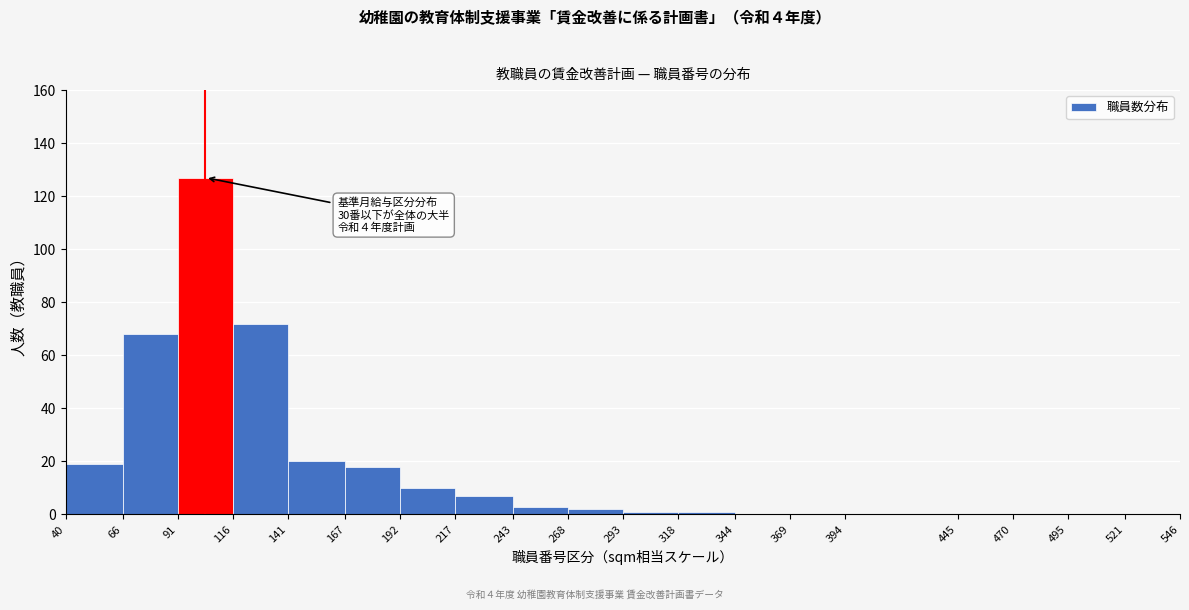

Over which range of the x-axis is the bar tallest?

91 to 116